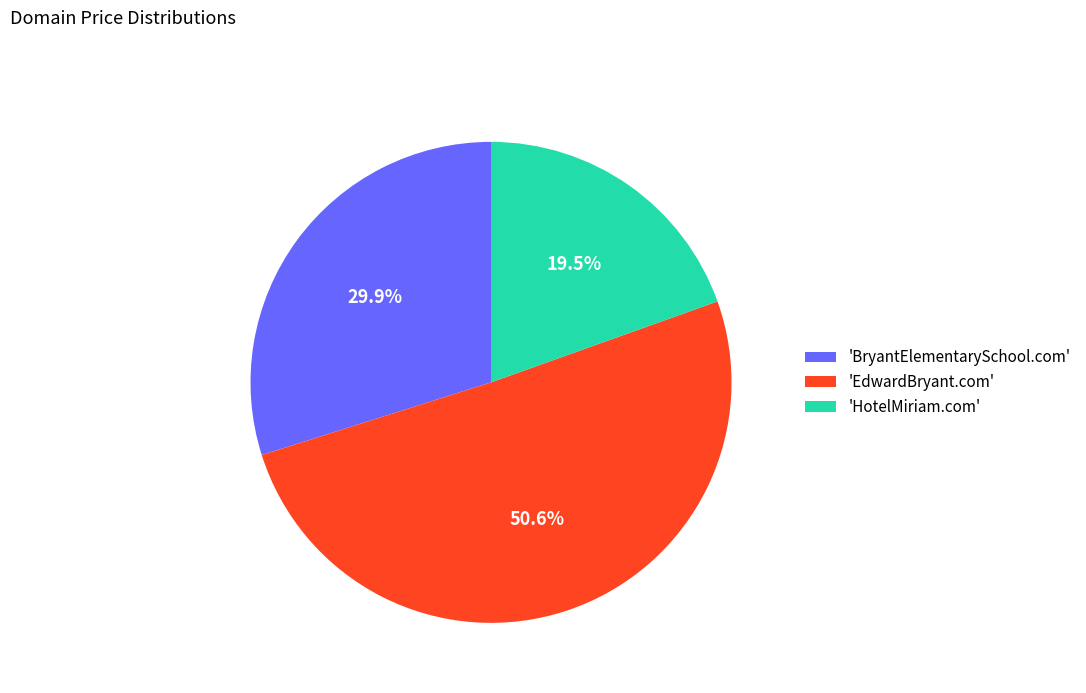

What is the largest slice in the pie chart?

'EdwardBryant.com'